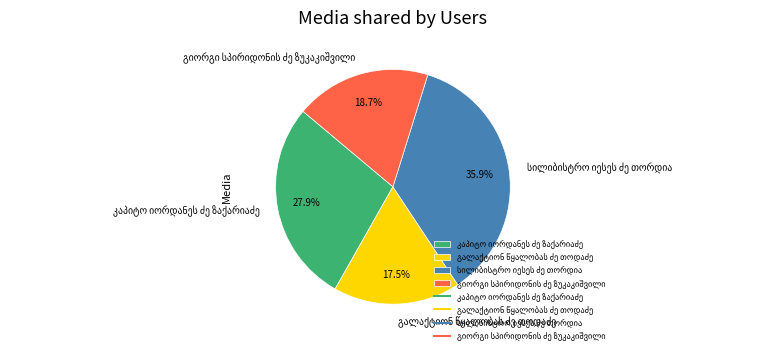

Does any single category account for the majority?

No